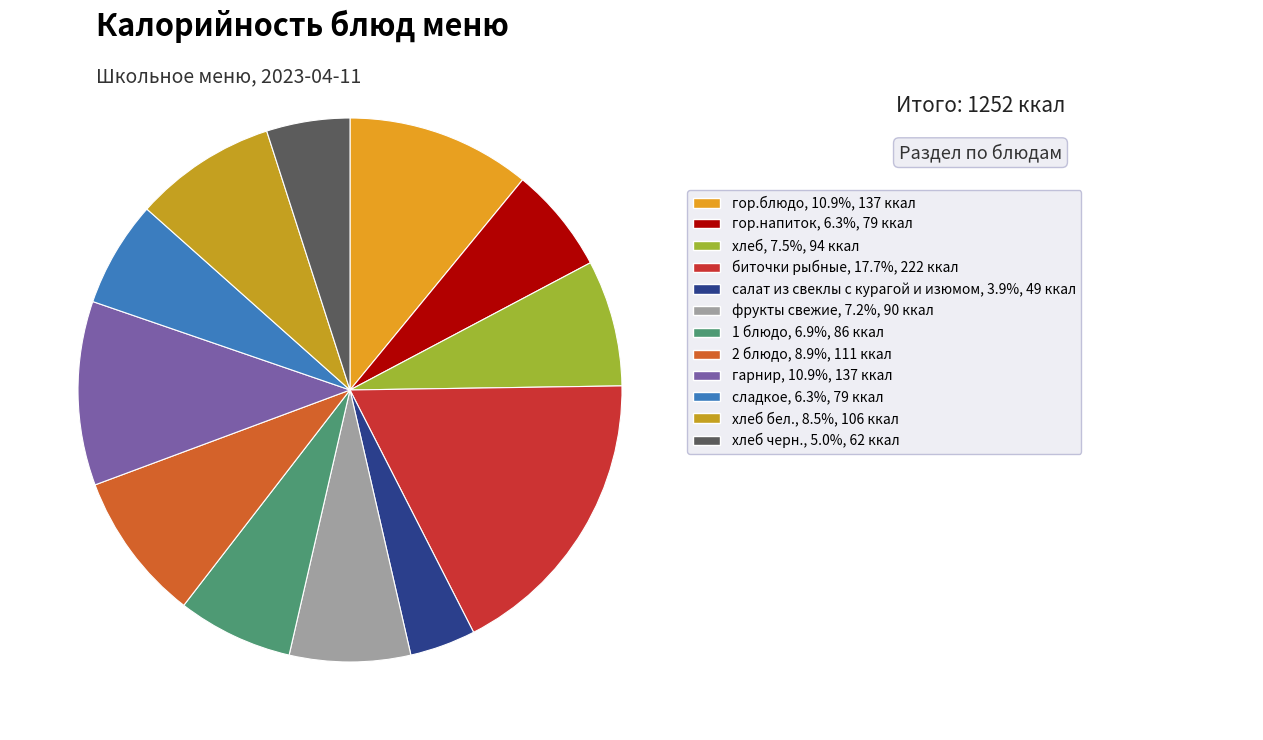

How many slices are in this pie chart?

12